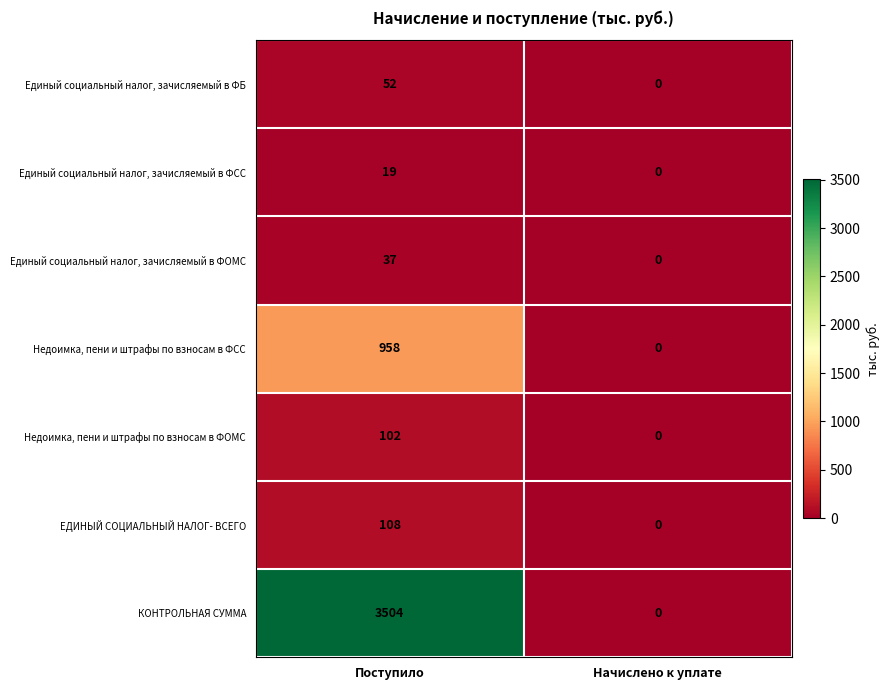

At how many categories does at least one series exceed 1655?

1